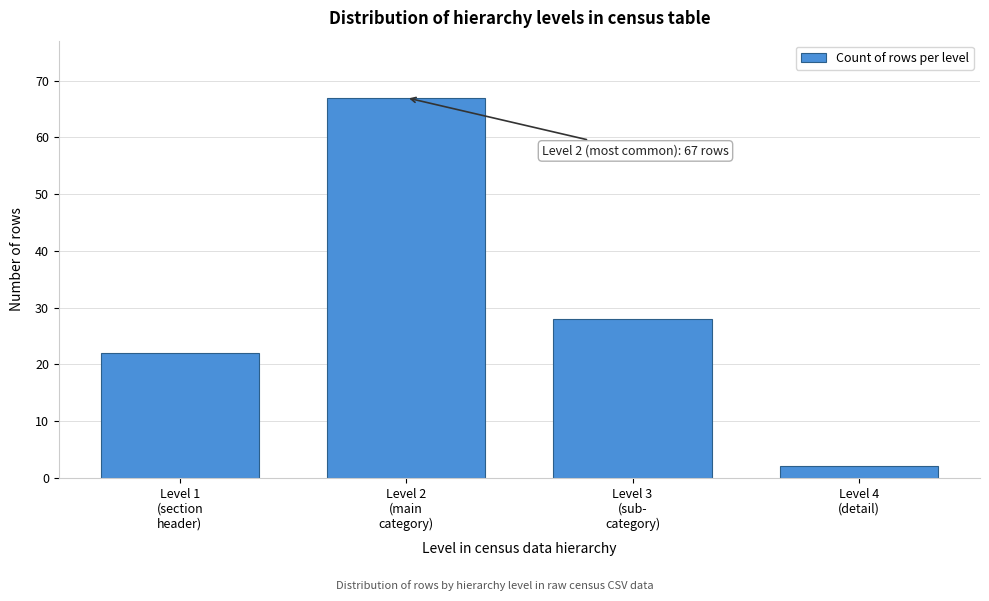

Reading left to right, extract all data points from this chart.

22	67	28	2